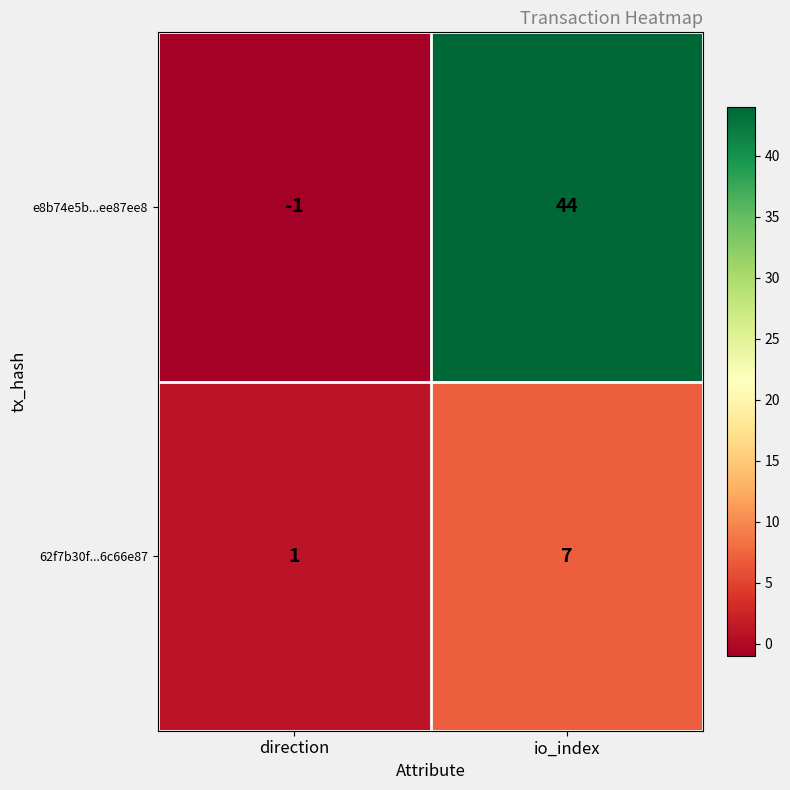

Reading right to left, what are all the values shown in this chart?

e8b74e5b...ee87ee8: 44	-1
62f7b30f...6c66e87: 7	1